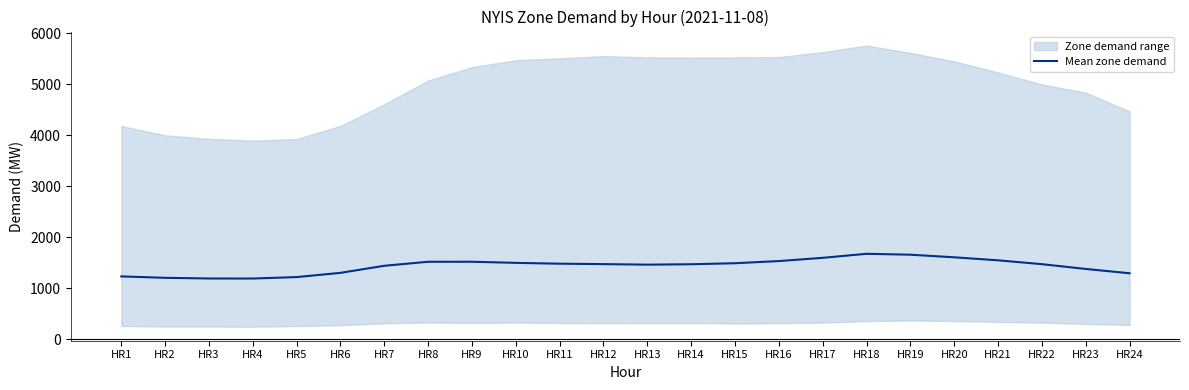

Count the number of categories in the chart.

24